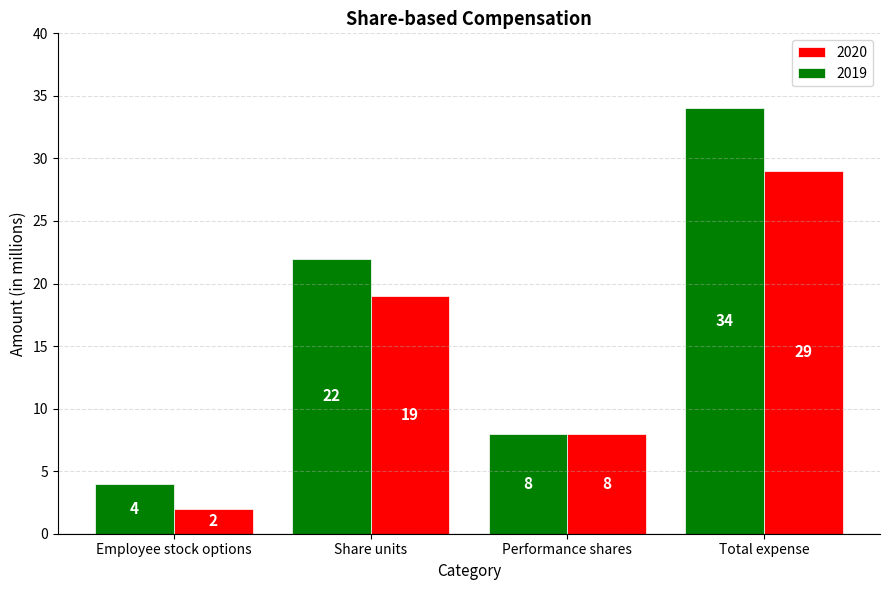

Is it true that 2019 equals 19 at Total expense?

False